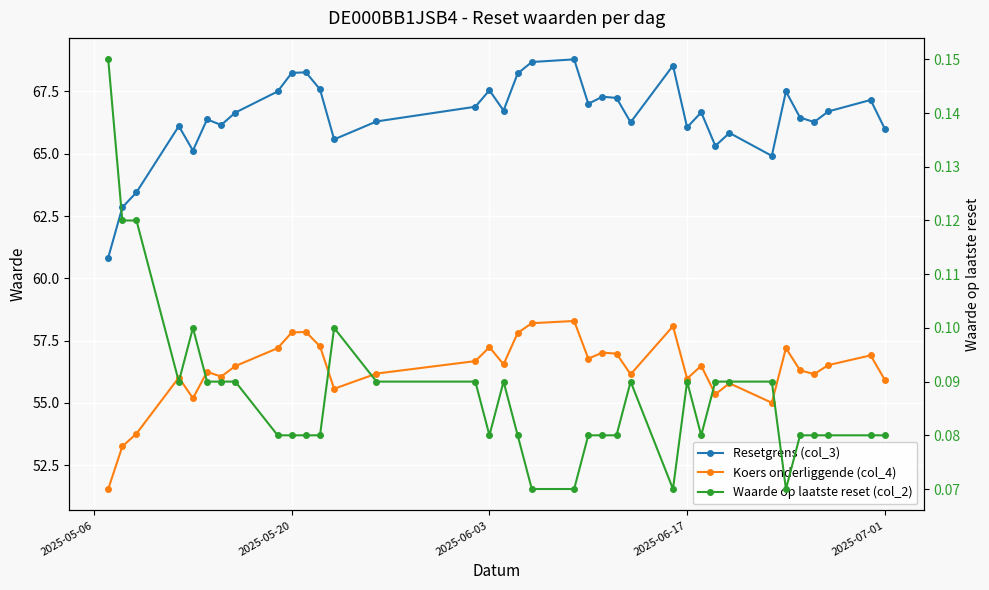

Rank the series by their average value, from lowest to highest.

Waarde op laatste reset (col_2), Koers onderliggende (col_4), Resetgrens (col_3)